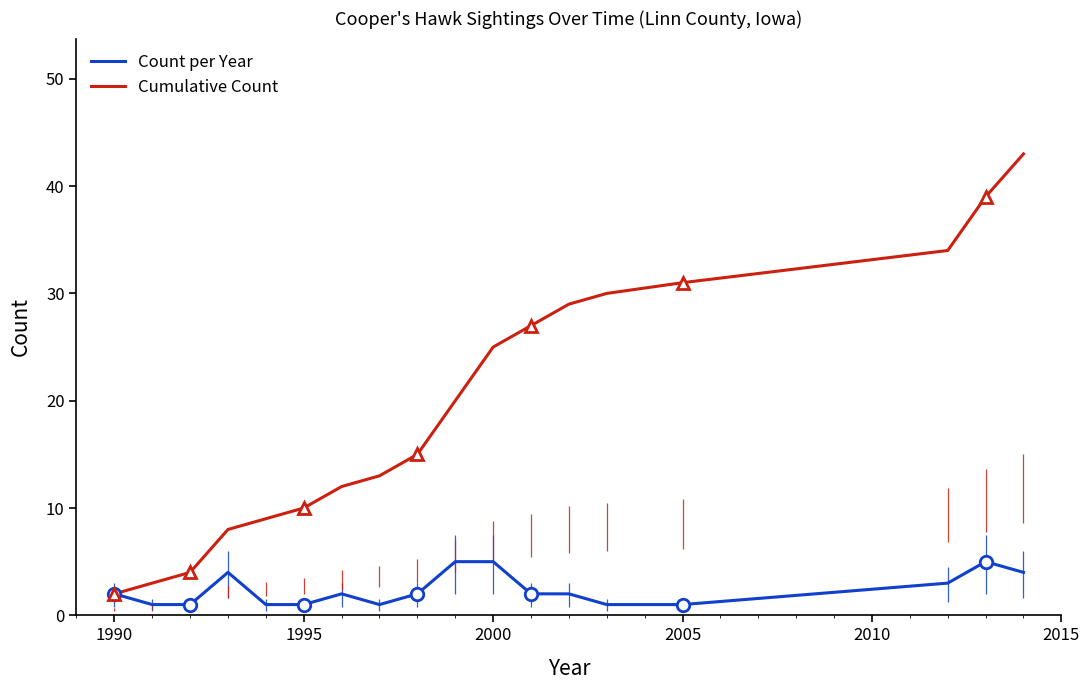

What is the difference between the second highest and minimum values in the Cumulative Count series?

37